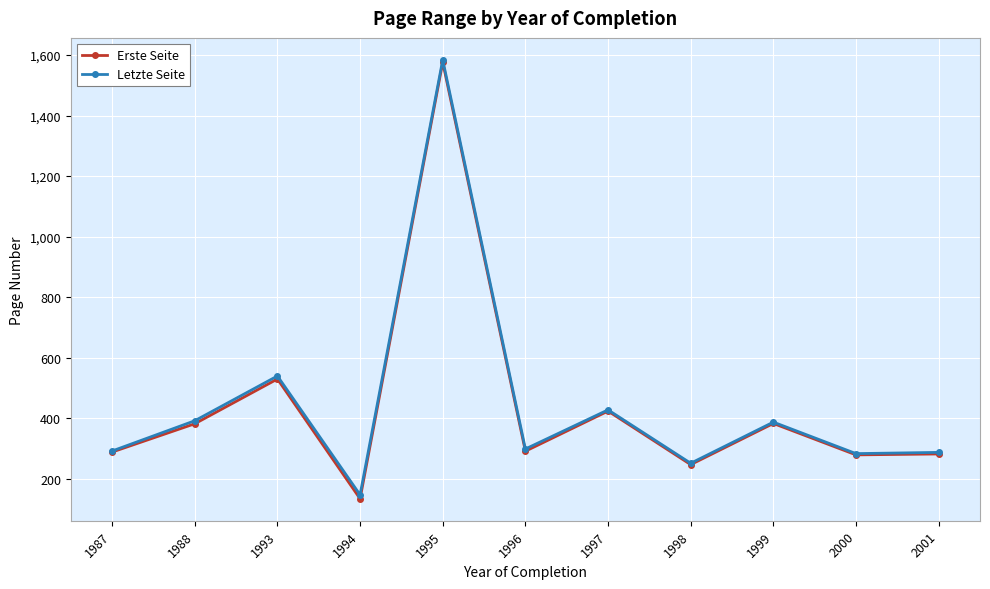

True or false: Letzte Seite has more than 1 points higher than both neighbors.

True